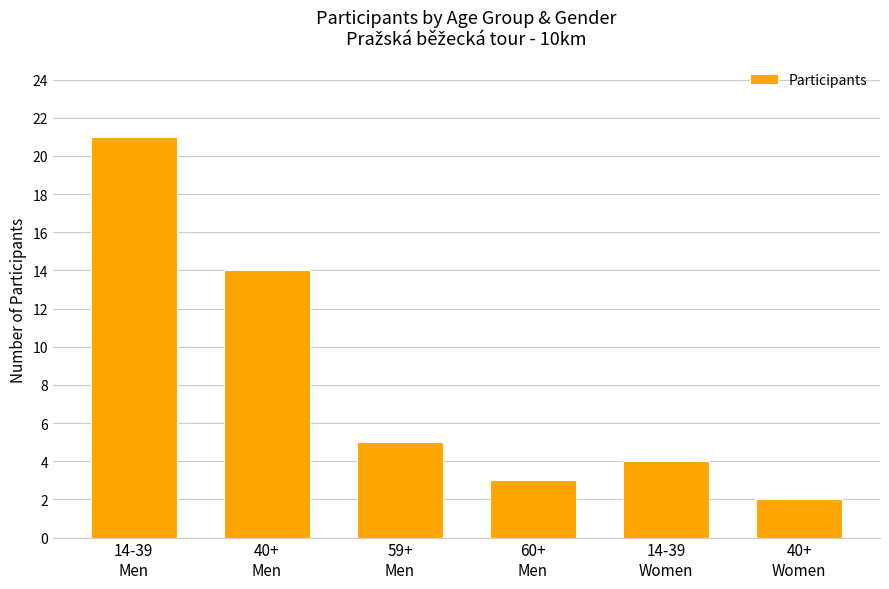

What is the difference between the maximum and minimum values?

19